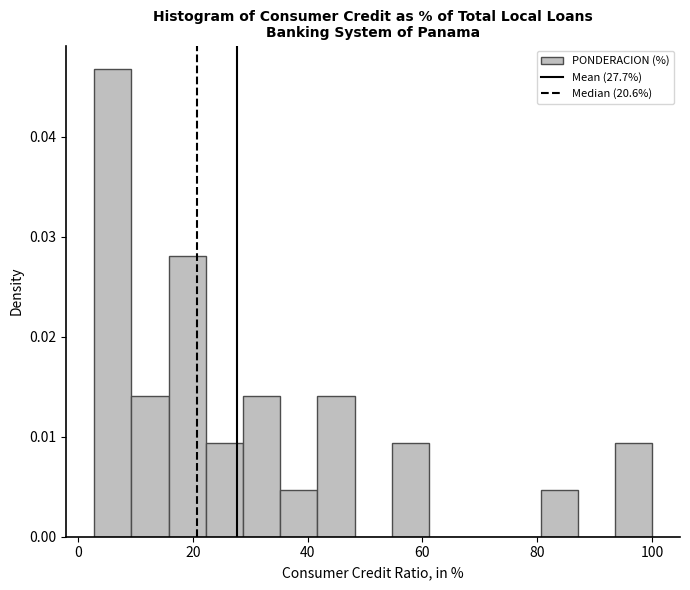

Read against the x-axis, roughly where is the centre of the tallest bar?

6